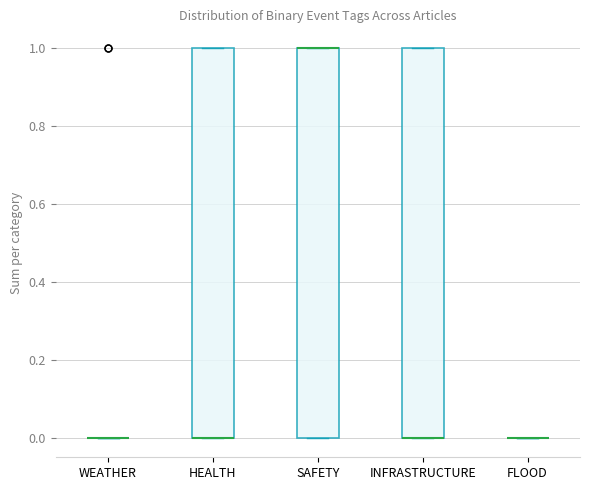

Reading left to right, transcribe this box plot: for each box, give where its median line is, the range the box spans, and where its two whiskers end, as read against the y-axis. The values are not printed on the chart, so give them approximately, as read against the axis.

WEATHER: box collapsed to a line at 0, whiskers 0 to 0
HEALTH: median 0 (drawn on the box's lower edge), box 0 to 1, whiskers 0 to 1
SAFETY: median 1 (drawn on the box's upper edge), box 0 to 1, whiskers 0 to 1
INFRASTRUCTURE: median 0 (drawn on the box's lower edge), box 0 to 1, whiskers 0 to 1
FLOOD: box collapsed to a line at 0, whiskers 0 to 0